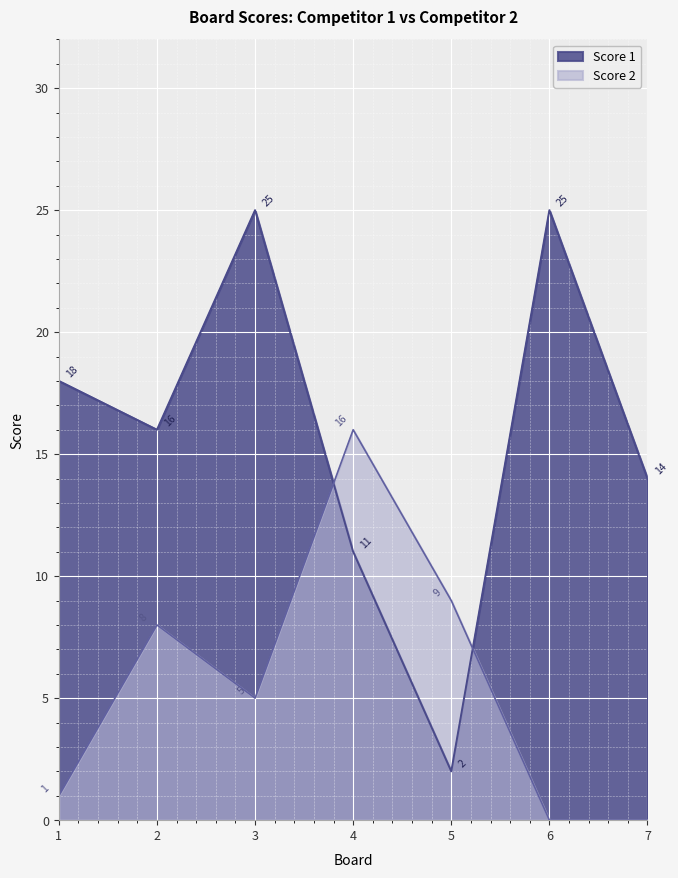

The Score 2 series shows 1 at 3. True or false?

False